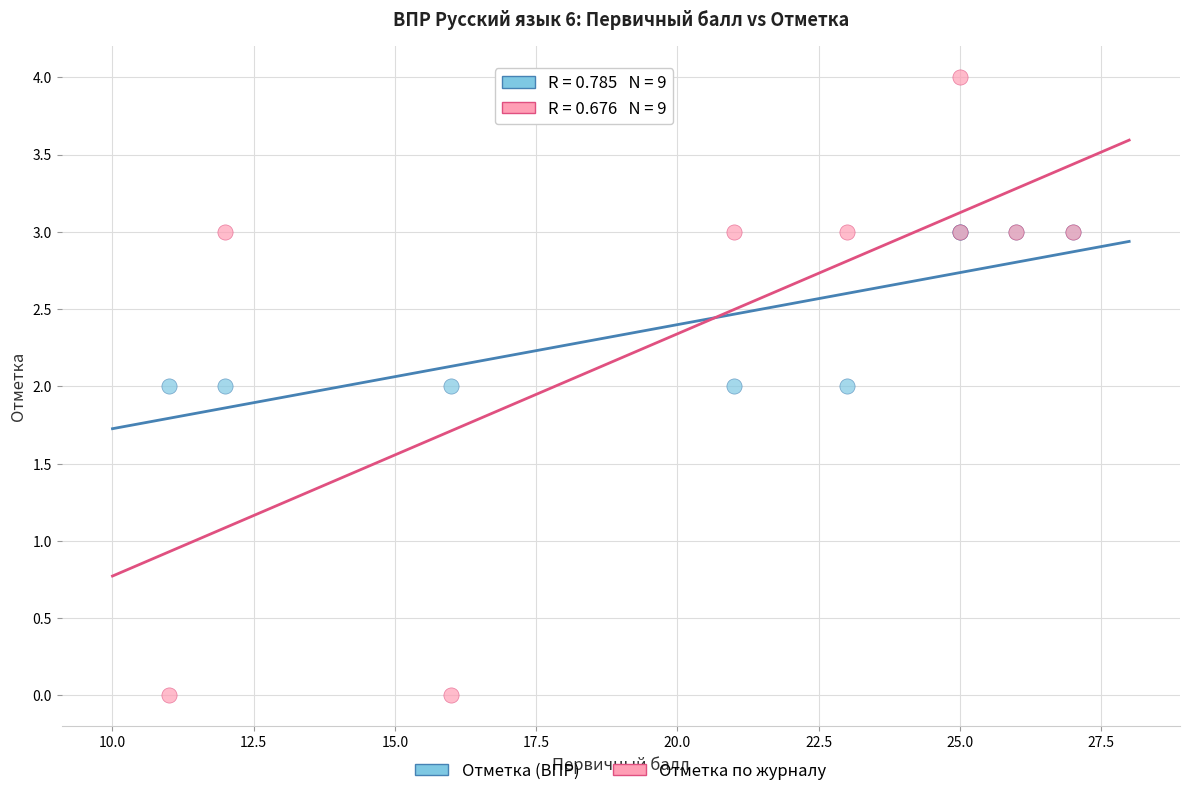

What are all the series names shown in the legend?

Отметка (ВПР), Отметка по журналу